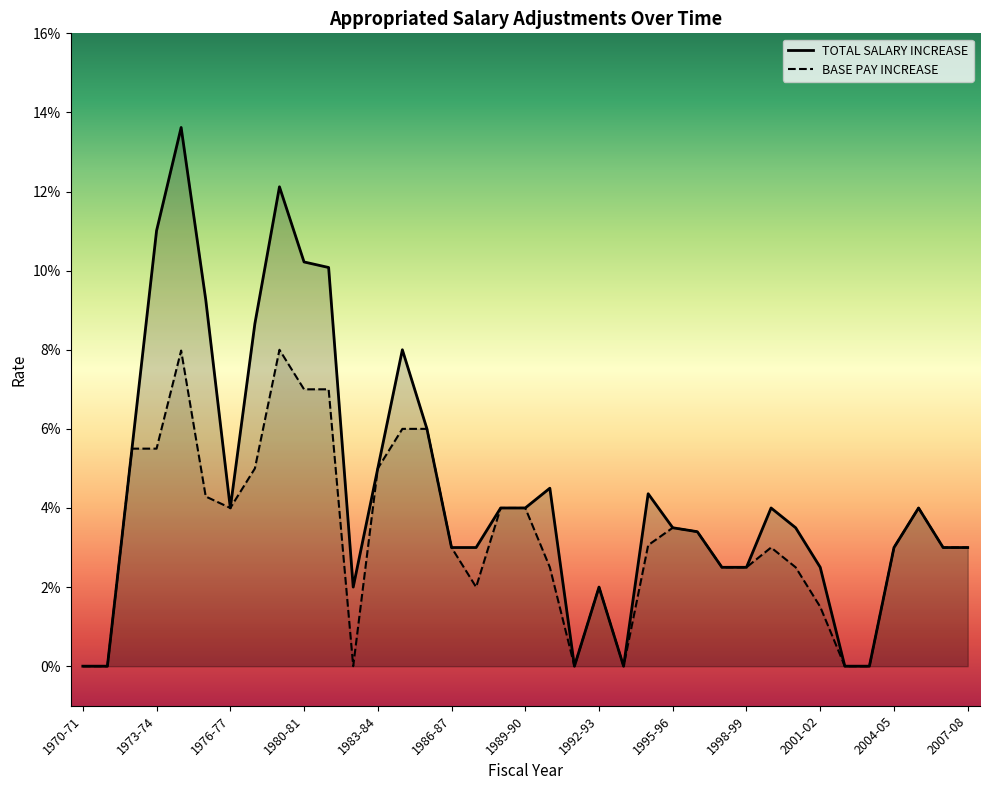

Is it true that BASE PAY INCREASE equals -0.0 at 1982-83?

False